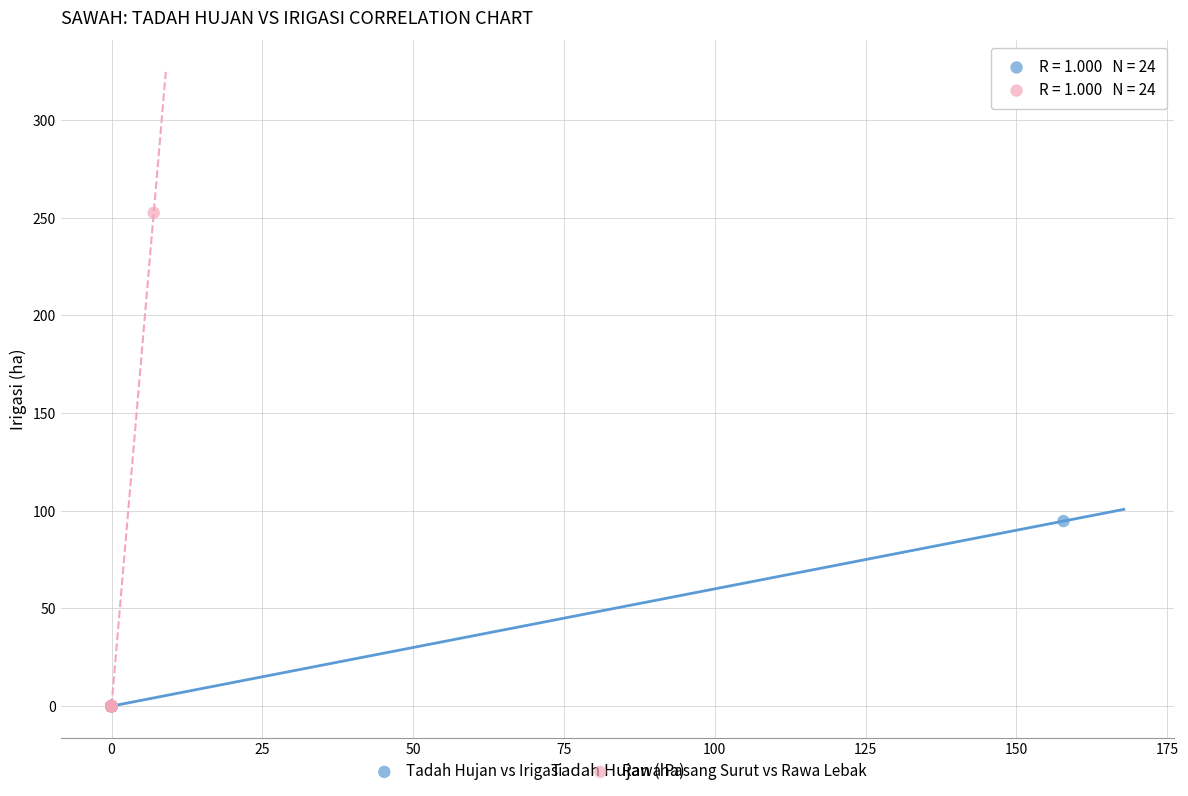

Which series reaches the maximum Y coordinate?

Rawa Pasang Surut vs Rawa Lebak